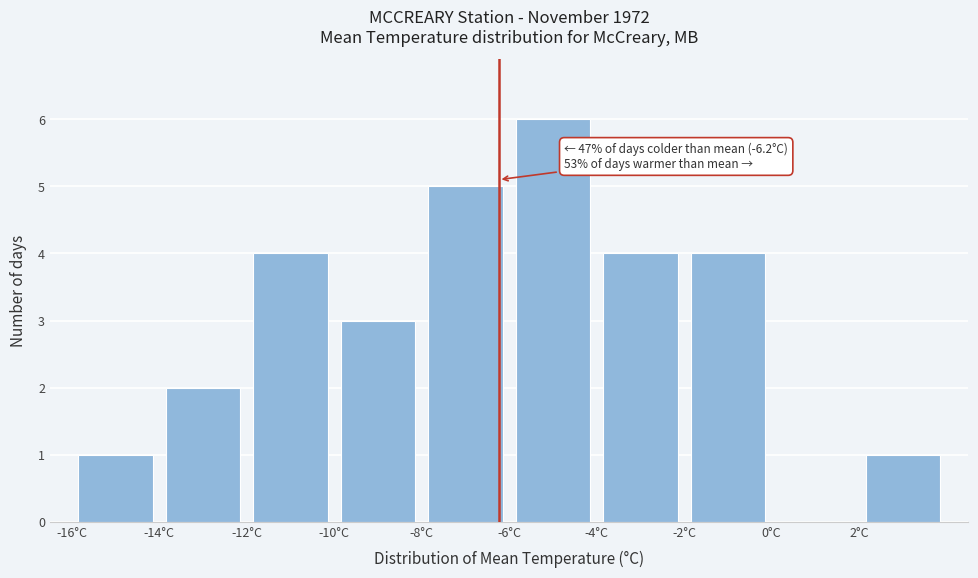

Over which range of the x-axis is the bar tallest?

-6 to -4